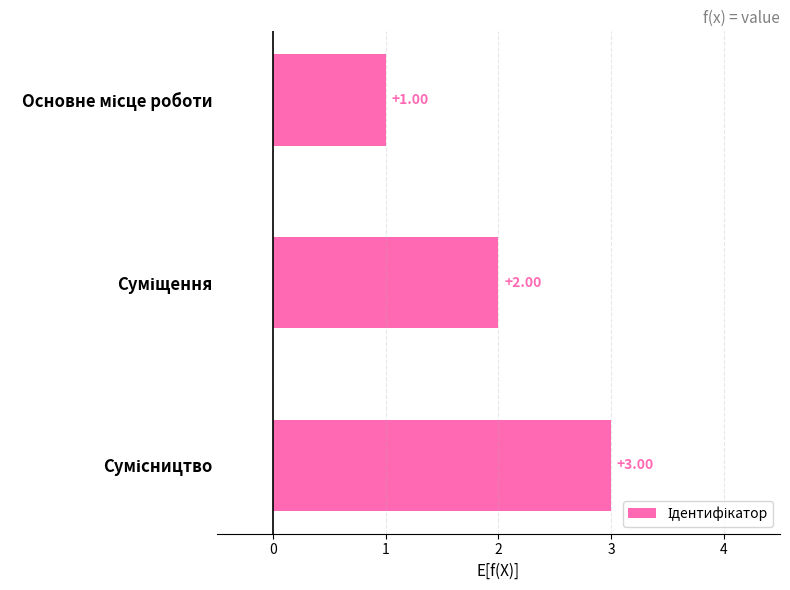

Does the chart contain stacked bars?

No